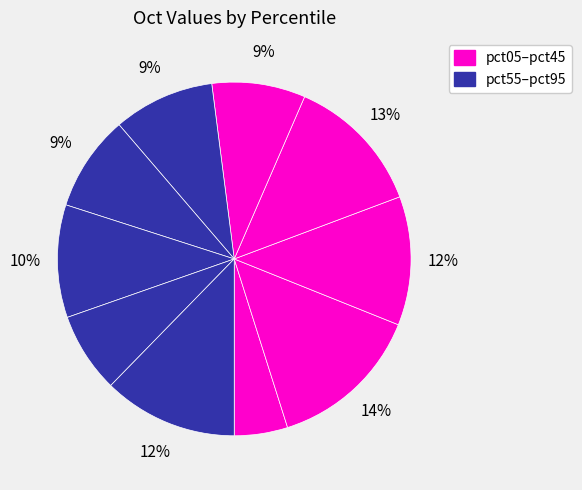

How many slices are in this pie chart?

10